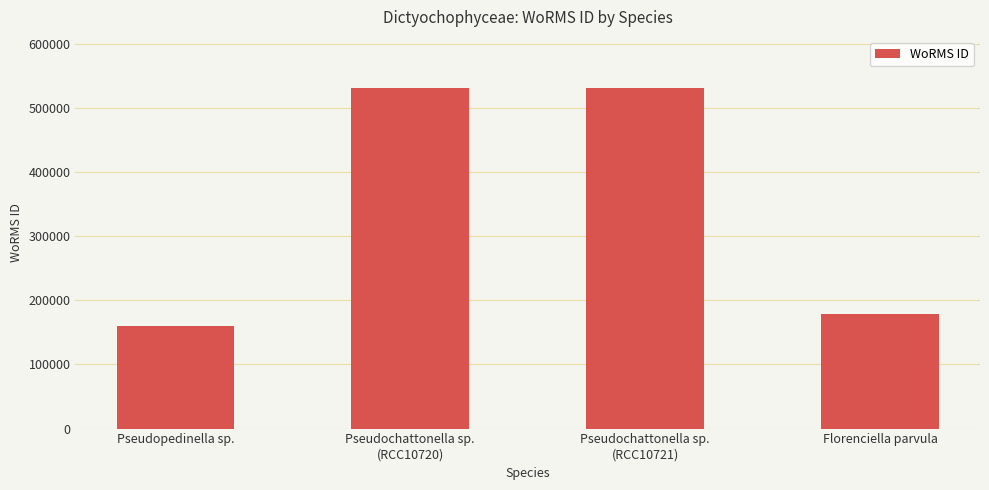

What is the average value?

350529